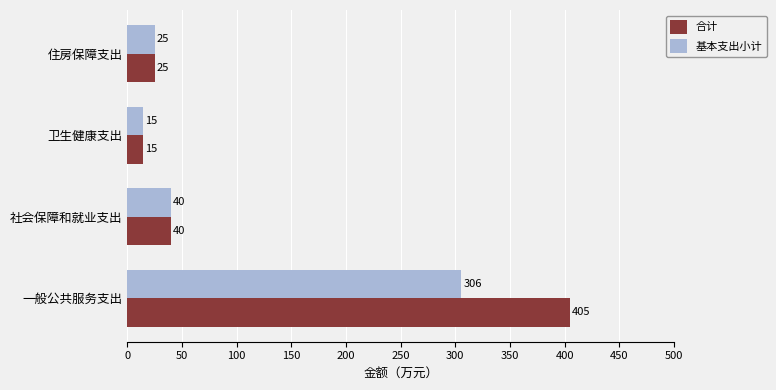

The value of 合计 at 社会保障和就业支出 is 10.0. True or false?

False